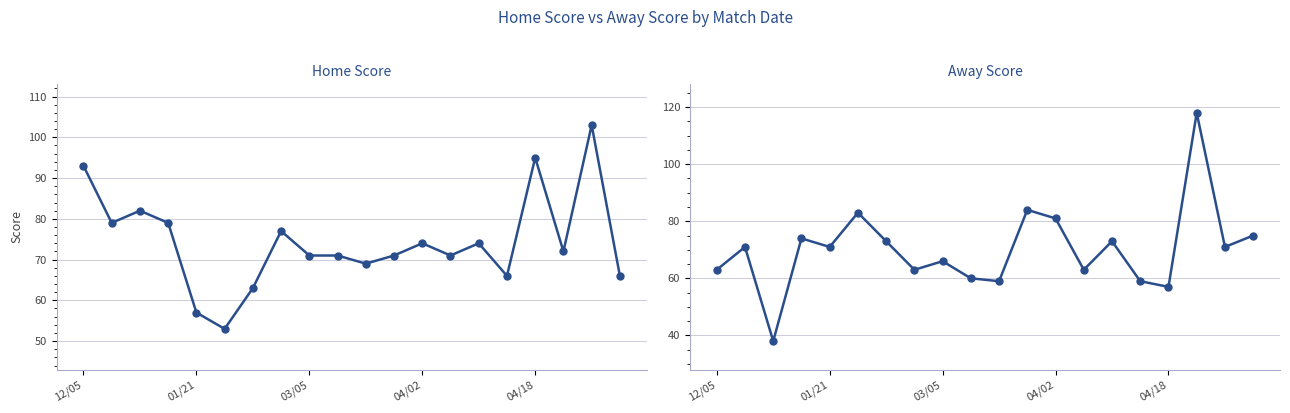

Between 19 and 11, which is larger?

11